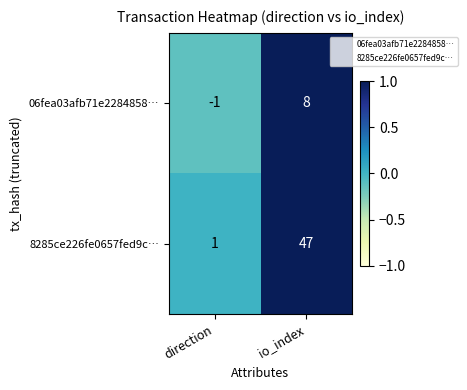

Between direction and io_index, which series saw the biggest shift?

8285ce226fe0657fed9c…